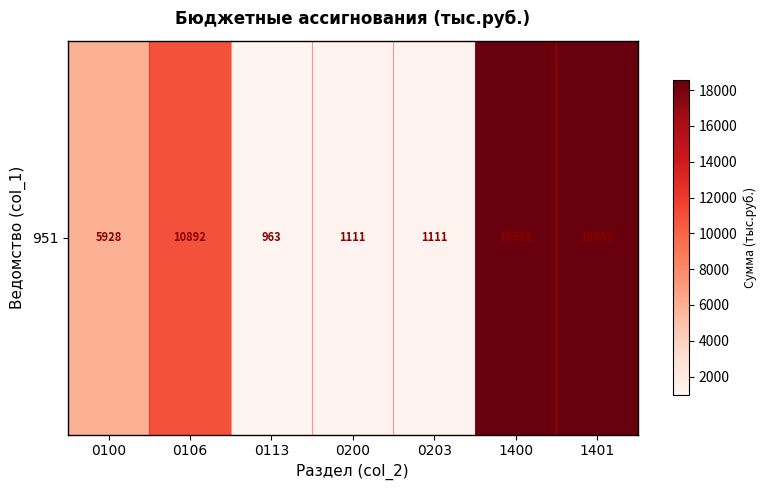

Between 0113 and 0106, which is larger?

0106